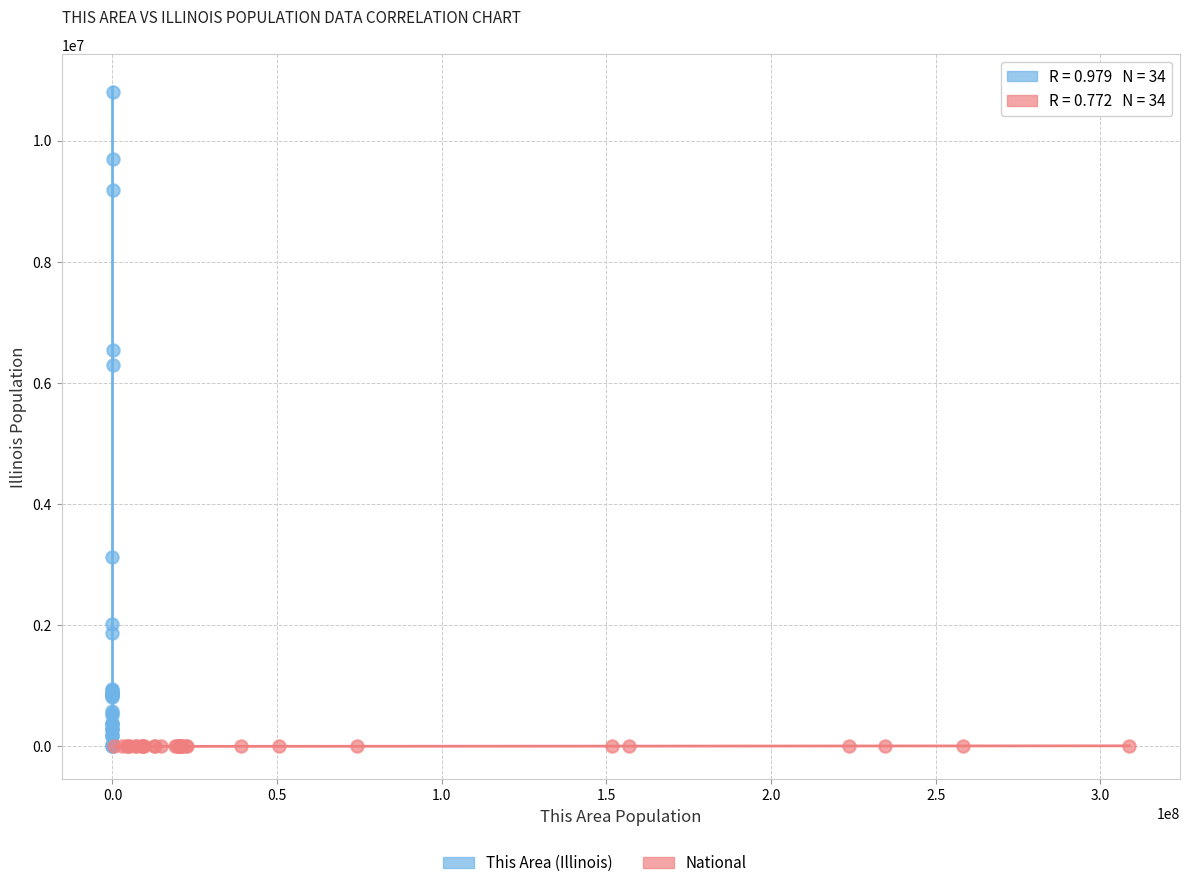

Which series has the largest Y range (max minus min)?

This Area (Illinois)